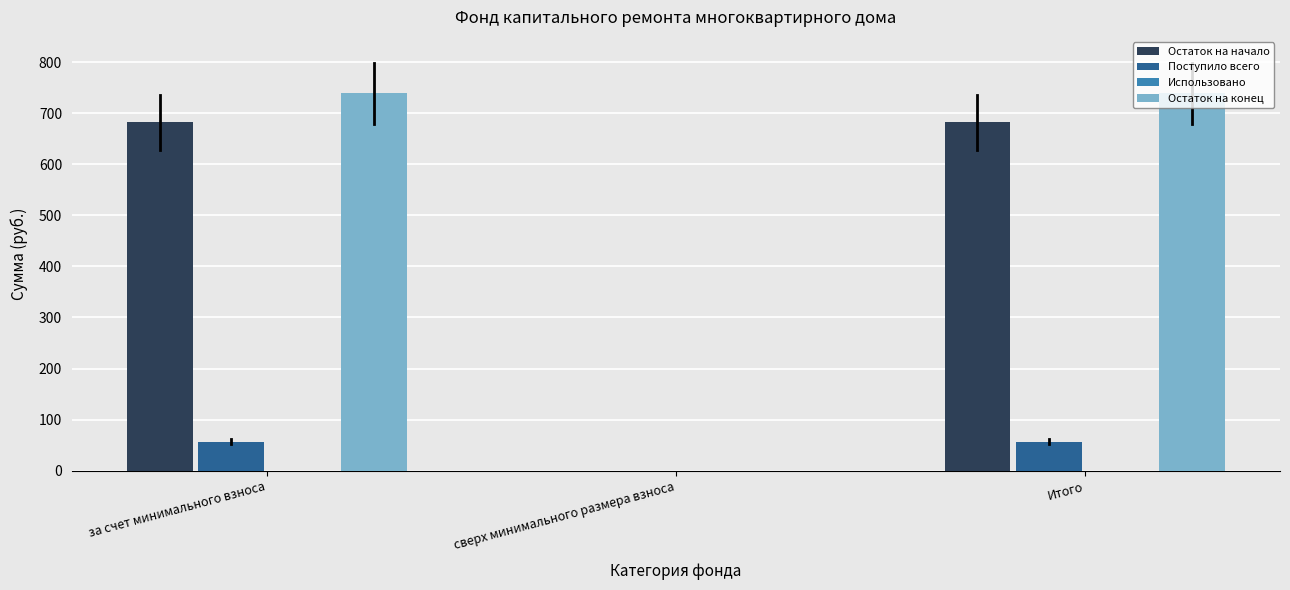

Reading left to right, transcribe all the data shown in this chart.

Остаток на начало: за счет минимального взноса=681.9	сверх минимального размера взноса=0.0	Итого=681.9
Поступило всего: за счет минимального взноса=56.6	сверх минимального размера взноса=0.0	Итого=56.6
Остаток на конец: за счет минимального взноса=738.5	сверх минимального размера взноса=0.0	Итого=738.5